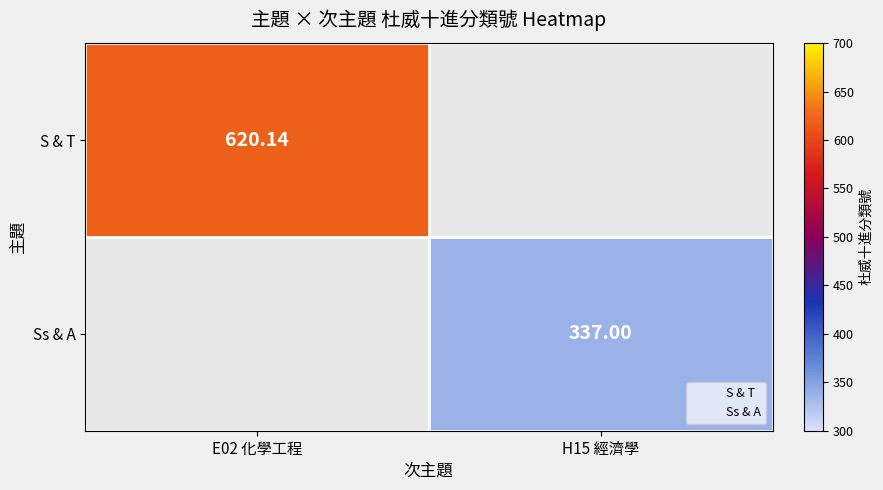

Between H15 經濟學 and E02 化學工程, which is larger?

E02 化學工程